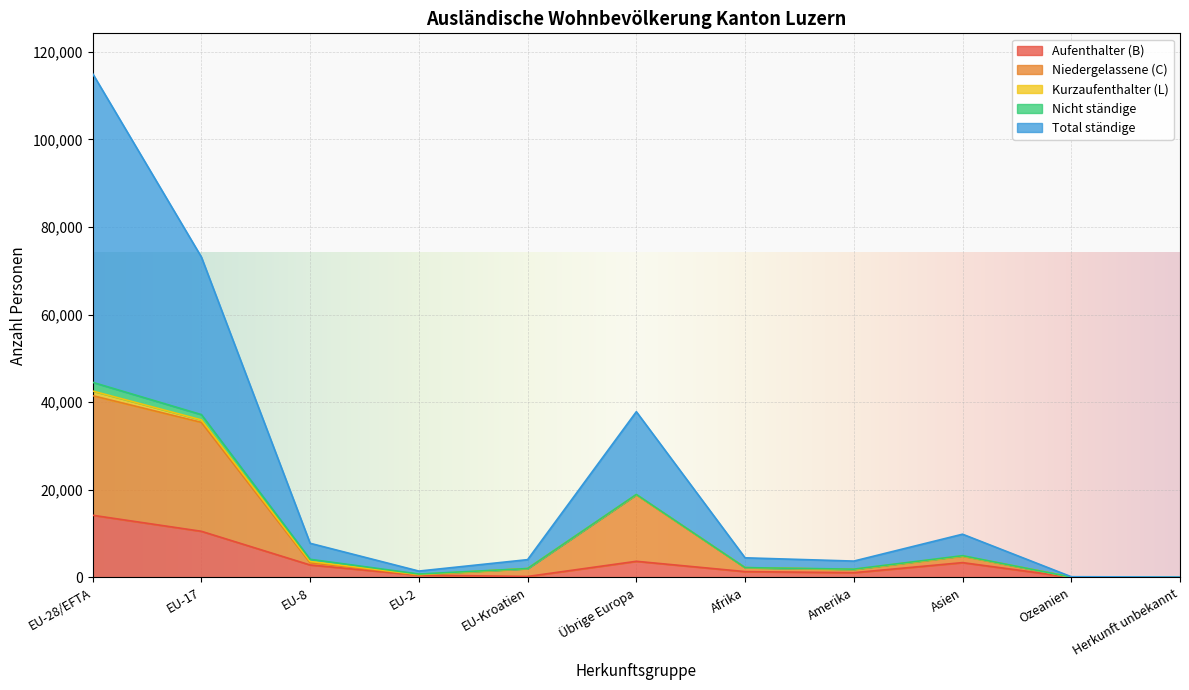

At which label does Aufenthalter (B) reach its peak?

EU-28/EFTA